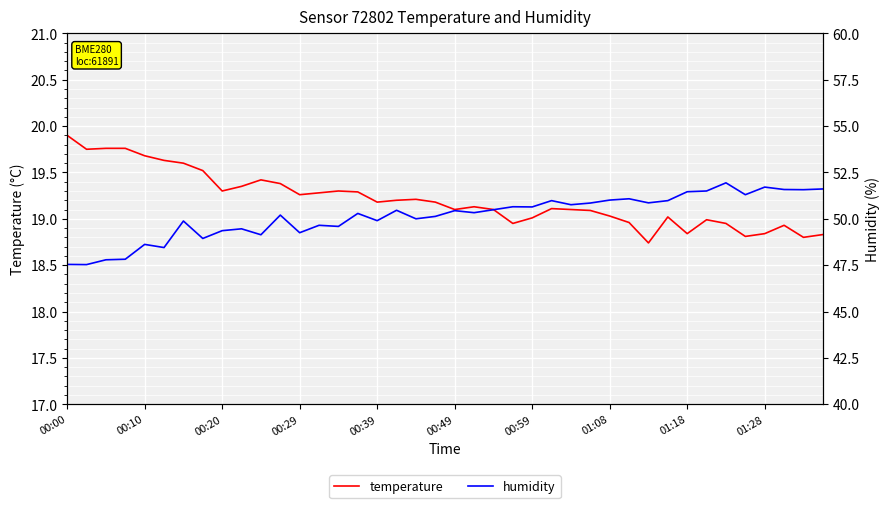

What is the approximate value of humidity at 10?

49.1